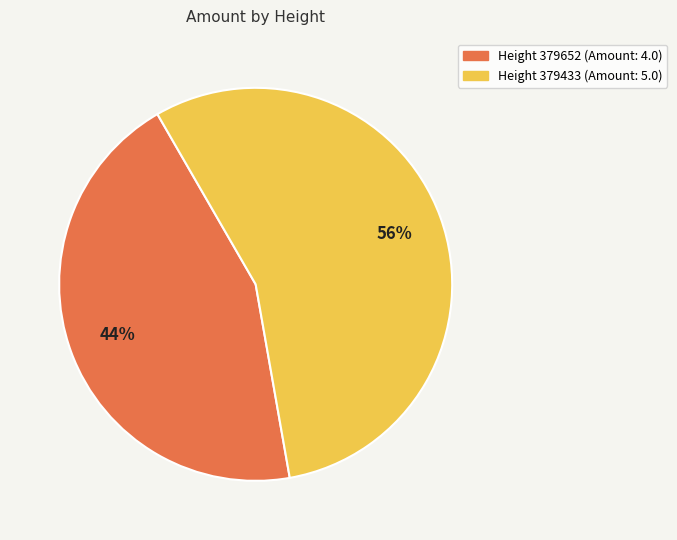

Does any single category account for the majority?

Yes